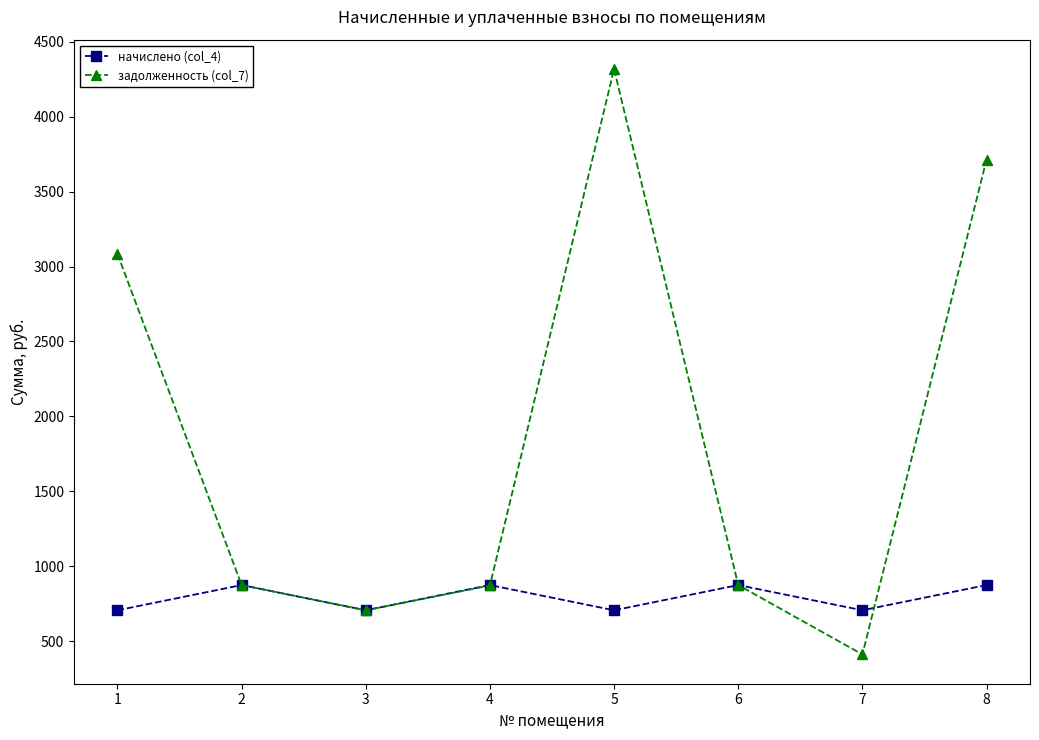

Count the number of data series in this chart.

2